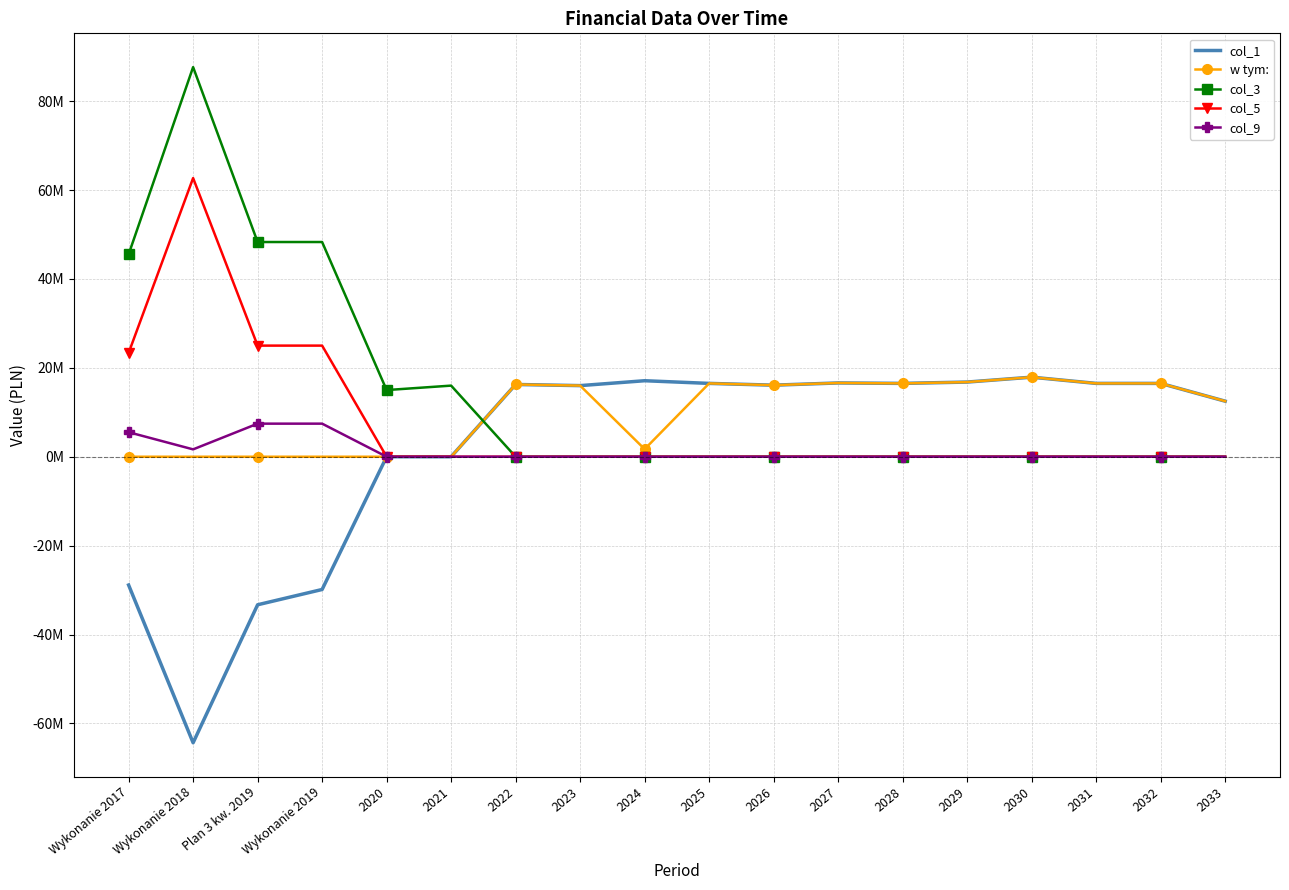

Which series ends up on top after the final intersection of col_1 and col_3?

col_1